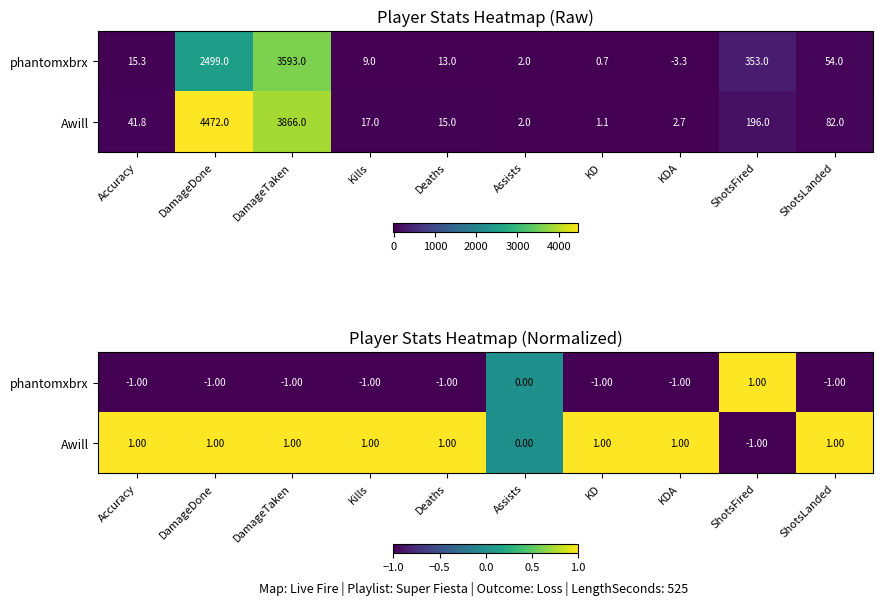

What is the average value of the phantomxbrx series?

-0.7